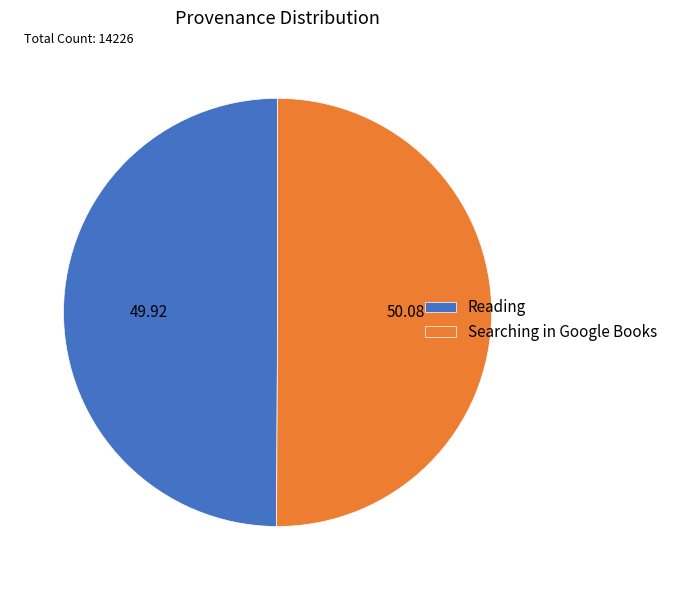

What is the ratio of the value at Searching in Google Books to the value at Reading?

1.0